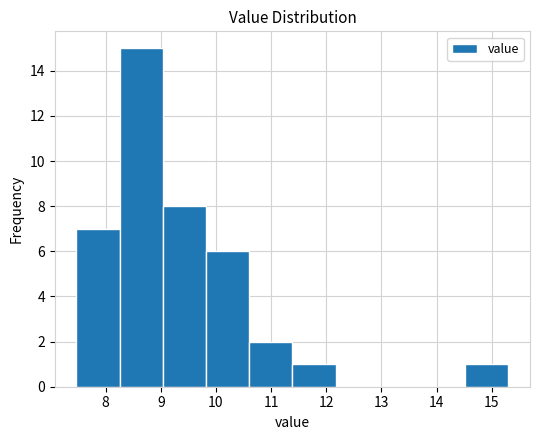

Reading left to right, transcribe this chart: for each bar, give the range it covers on the x-axis and its height. Neither the bar edges nor the heights are printed on the chart, so give them approximately, as read against the axes.

7.5 to 8.3: 7
8.3 to 9.0: 15
9.0 to 9.8: 8
9.8 to 10.6: 6
10.6 to 11.4: 2
11.4 to 12.2: 1
12.2 to 13.0: 0
13.0 to 13.7: 0
13.7 to 14.5: 0
14.5 to 15.3: 1